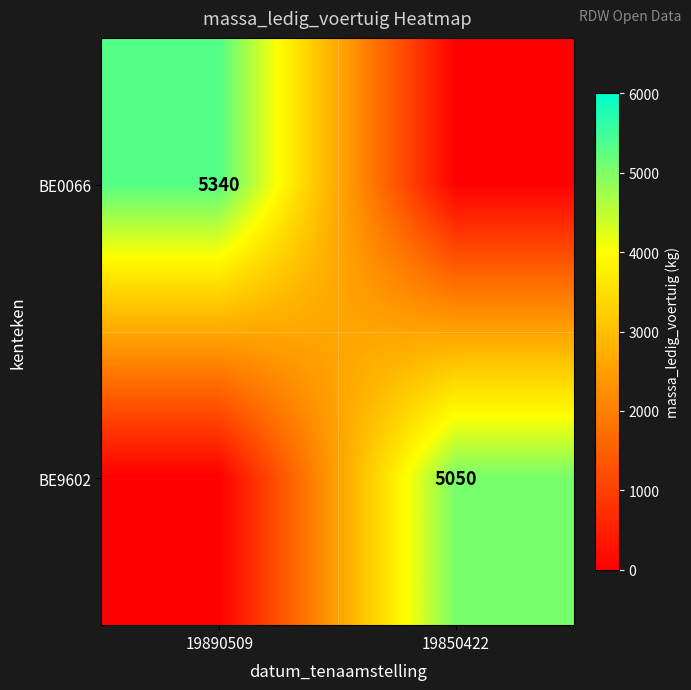

At which category is the sum across all series the highest?

19890509